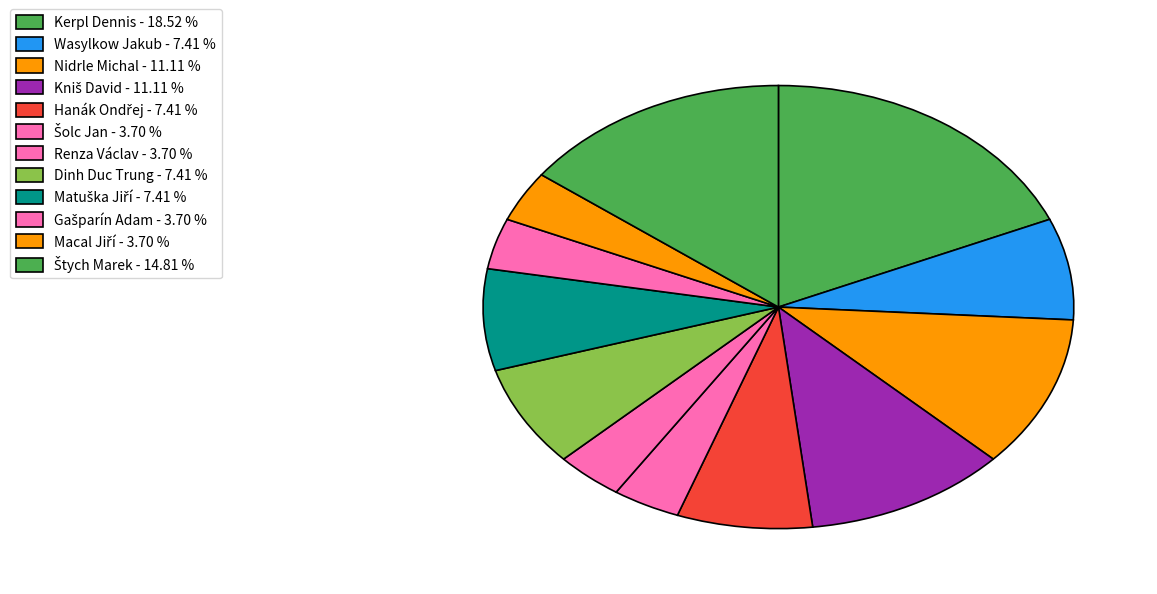

Is it true that Dinh Duc Trung is 7% of the pie?

True